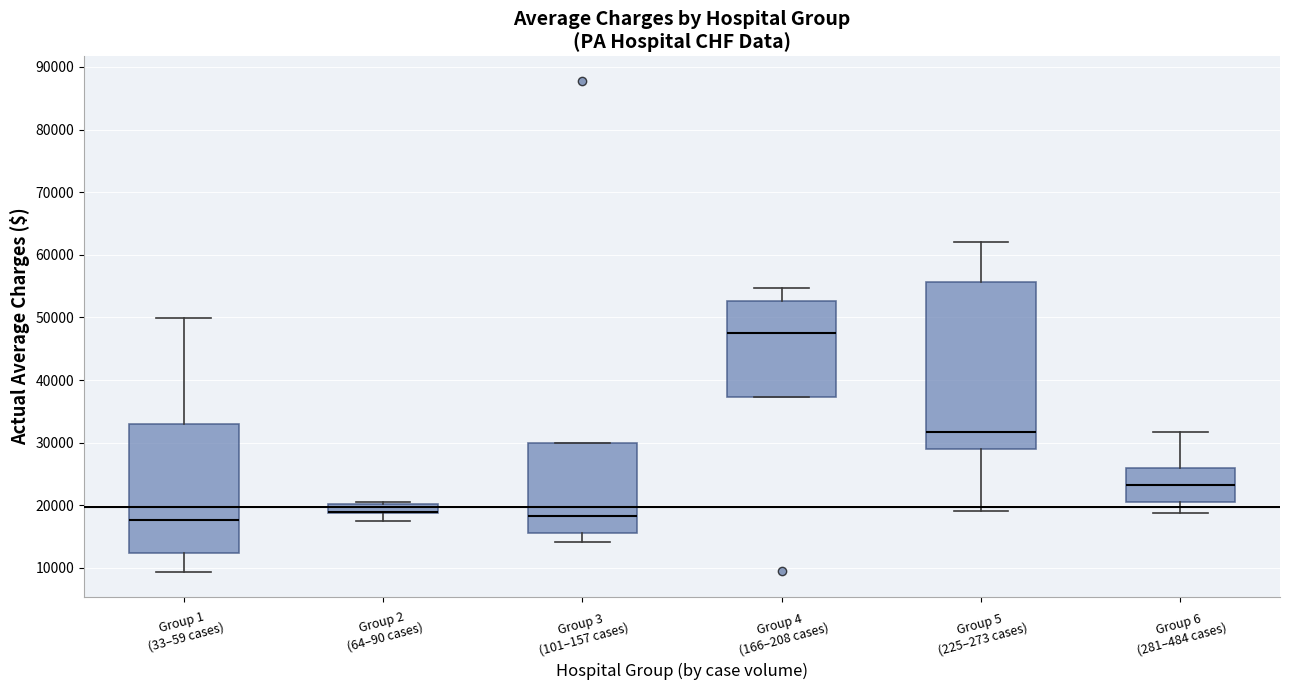

Which box is the tallest, from its lower edge to its upper edge?

Group 5 (225–273 cases)